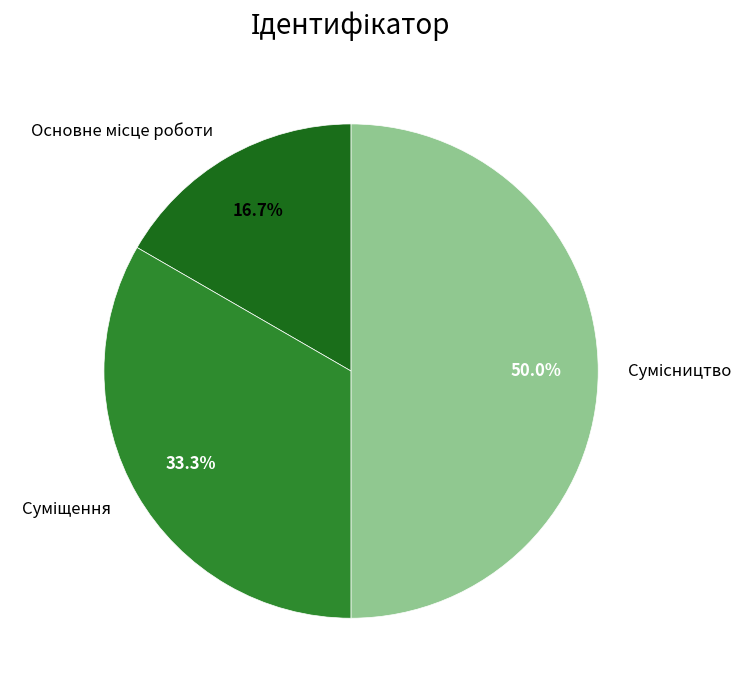

Which category has the biggest portion of the pie?

Сумісництво